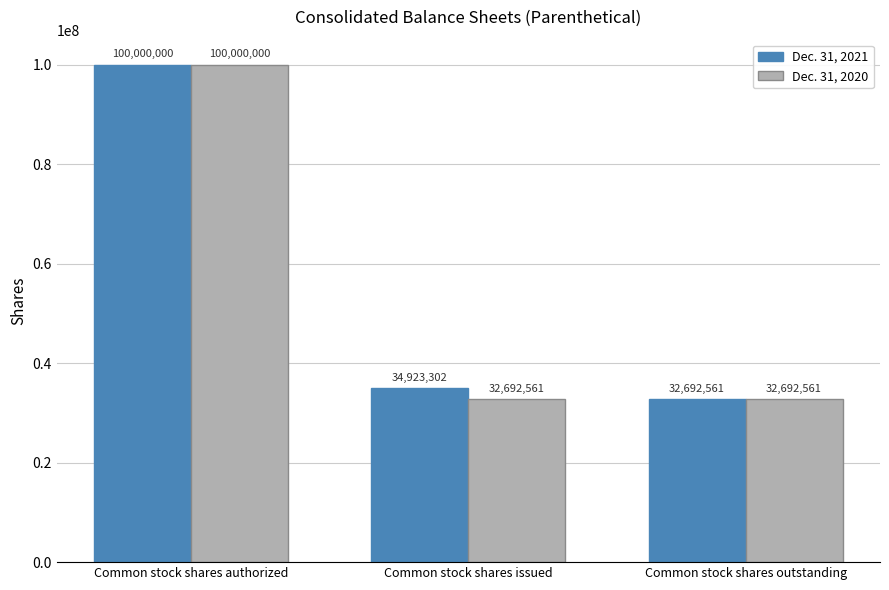

What is the sum of all Dec. 31, 2020 values?

165385122